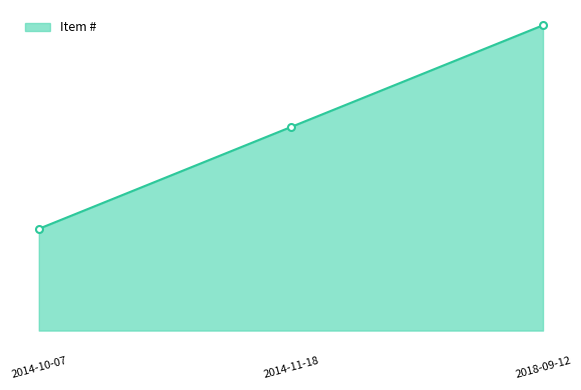

Reading left to right, list all the values displayed in this chart.

1	2	3